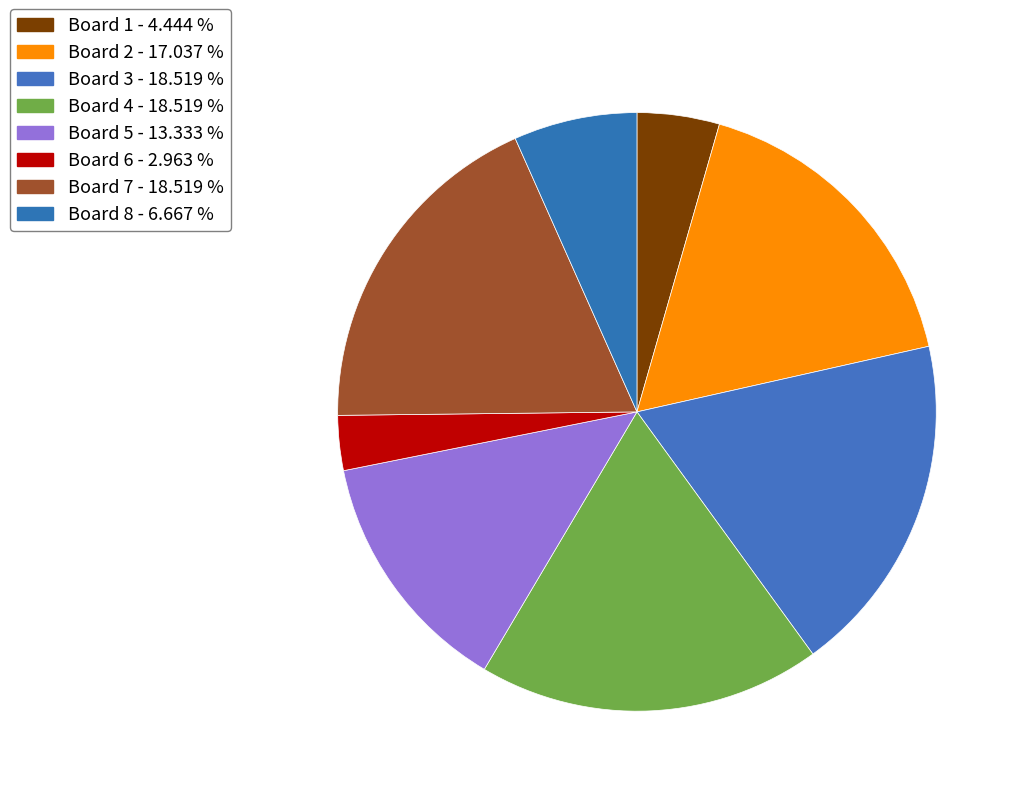

Count the number of slices in the pie.

8